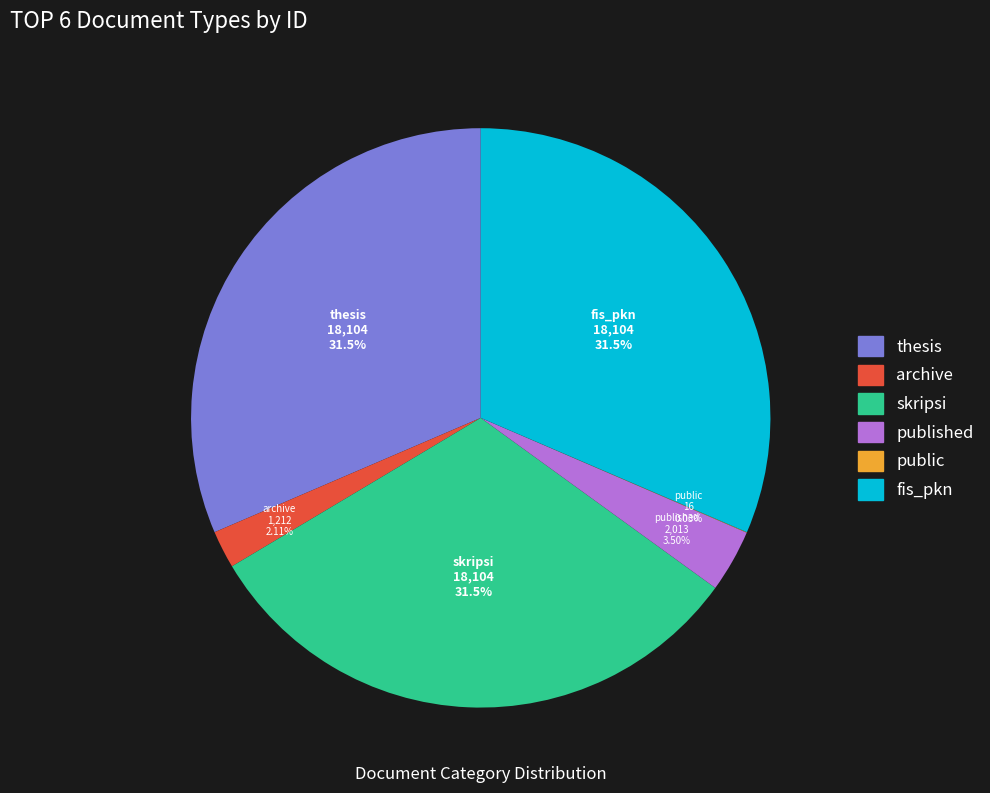

Which has a higher value, archive or fis_pkn?

fis_pkn